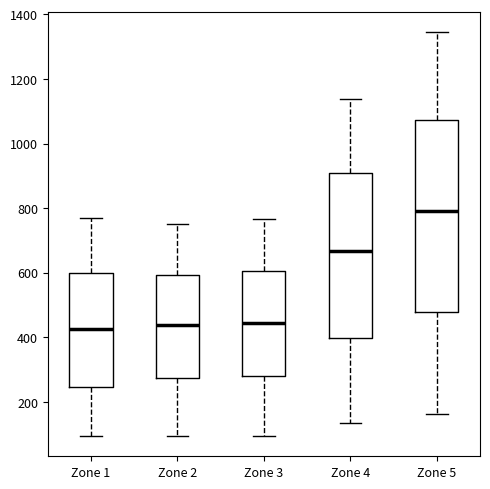

Which box has the highest median line?

Zone 5